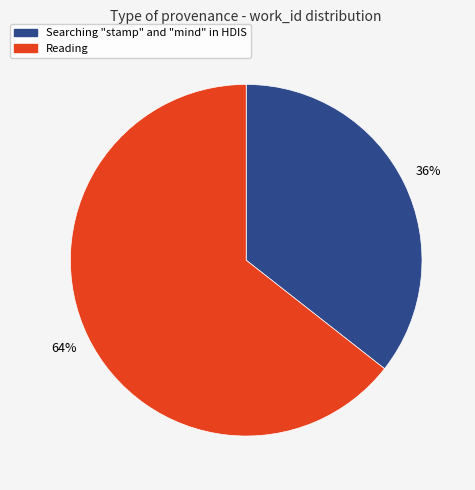

Does Reading represent more than half of the total?

Yes